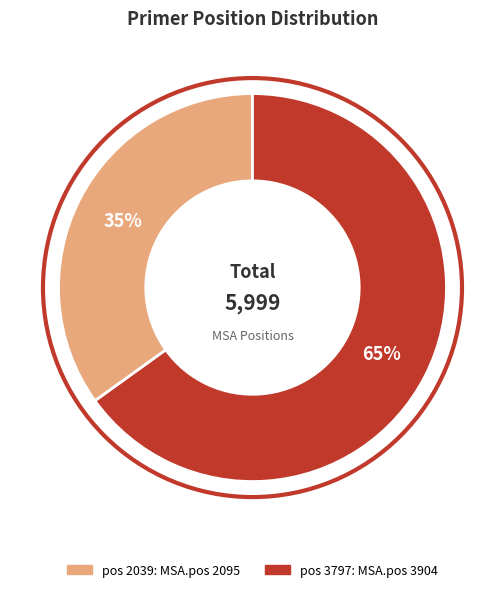

To the nearest percent, what is the average slice percentage?

50%